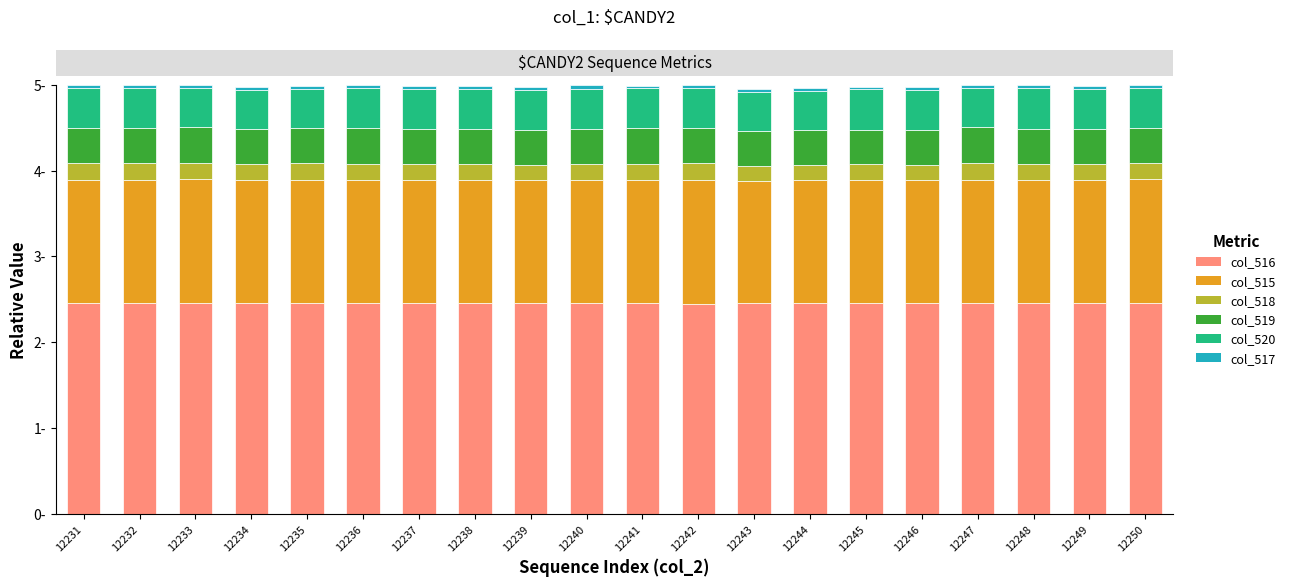

How many col_518 values are between 0 and 1?

20